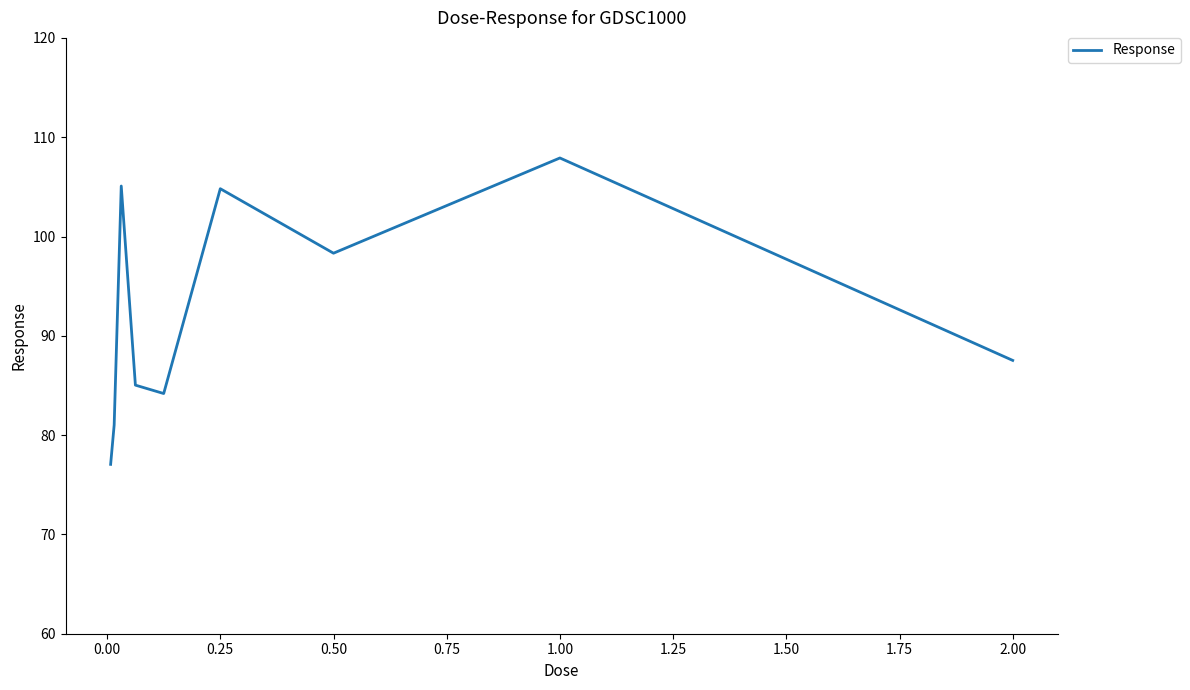

What is the minimum value shown in the chart?

77.1